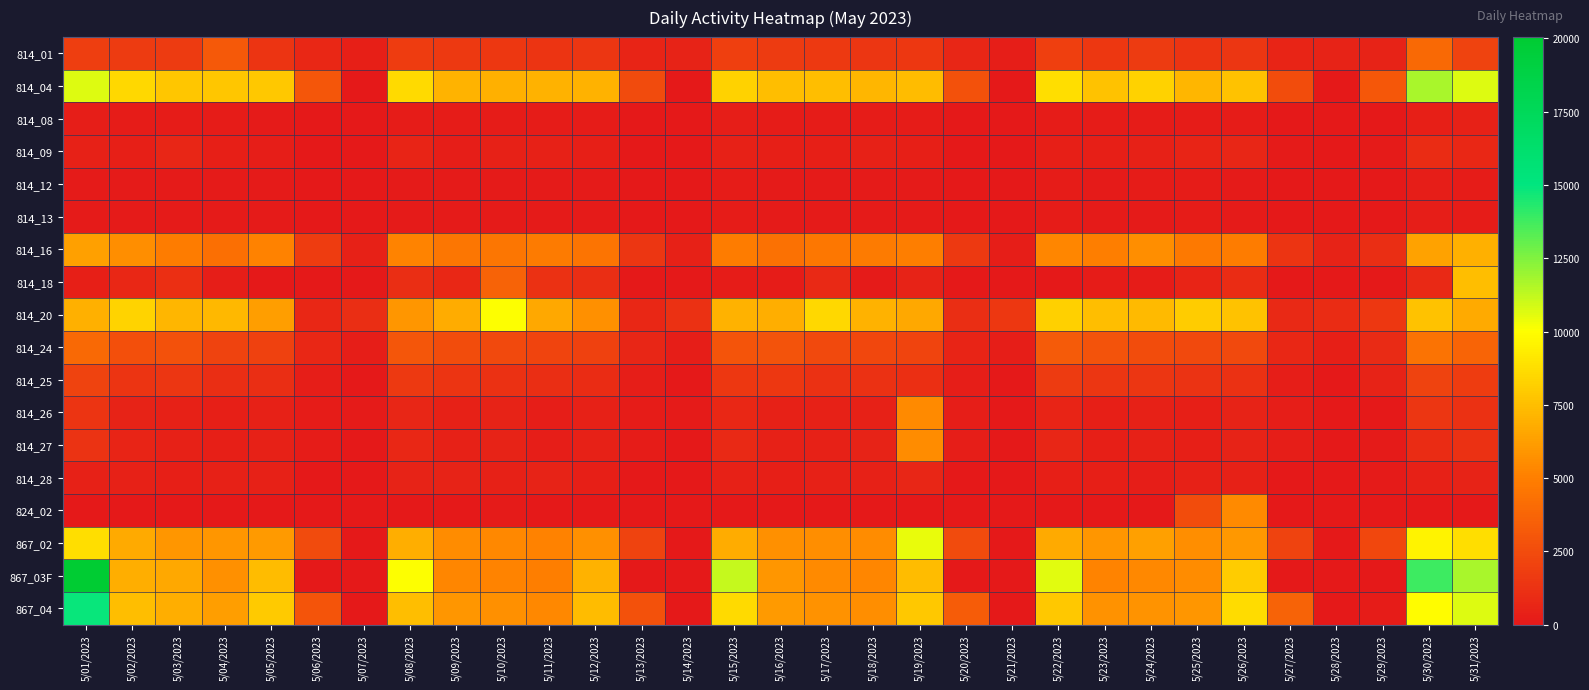

At how many categories does at least one series exceed 11212?

3